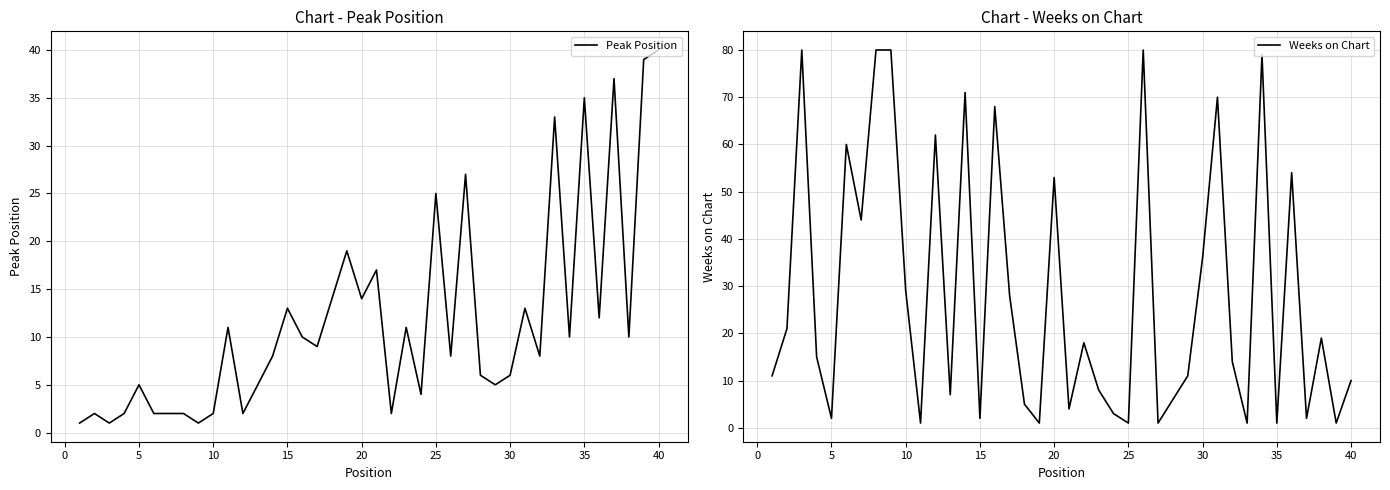

At which label does Peak Position reach its peak?

40